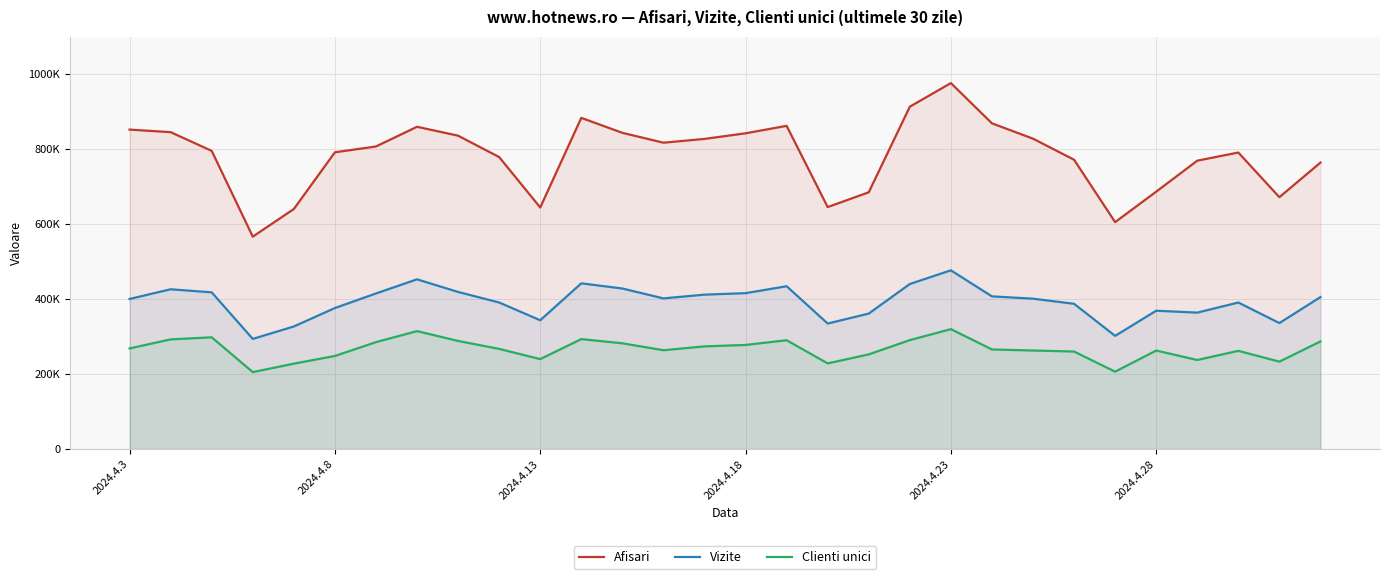

What is the highest value of the Clienti unici series?

320111